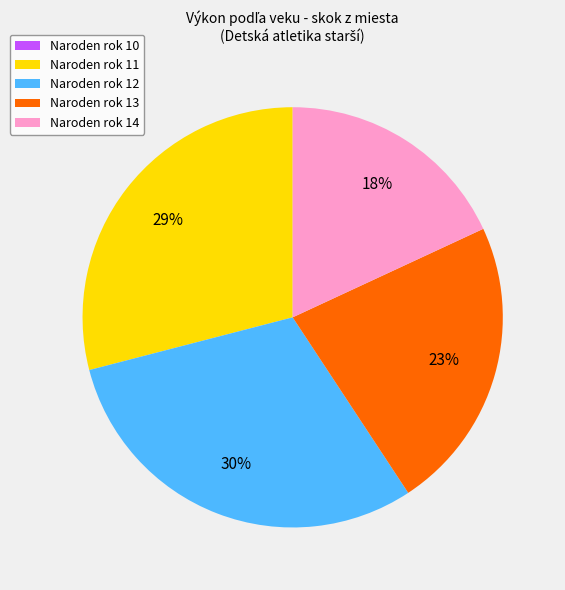

What is the ratio of the value at Naroden rok 13 to the value at Naroden rok 11?

0.8